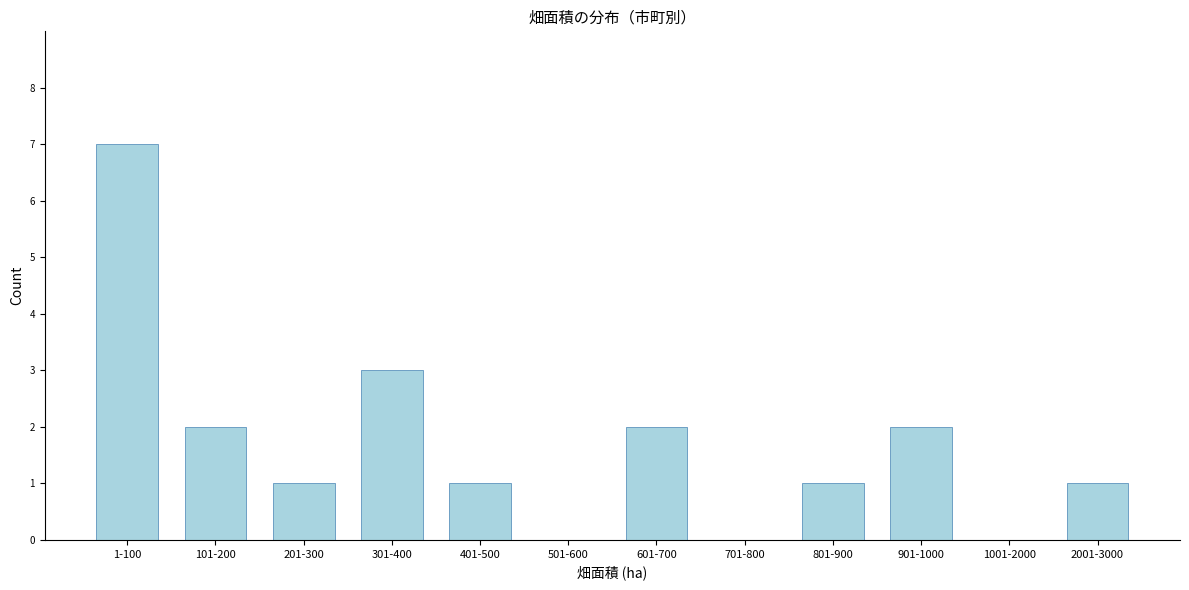

Reading left to right, what are all the values shown in this chart?

1-100=7	101-200=2	201-300=1	301-400=3	401-500=1	501-600=0	601-700=2	701-800=0	801-900=1	901-1000=2	1001-2000=0	2001-3000=1